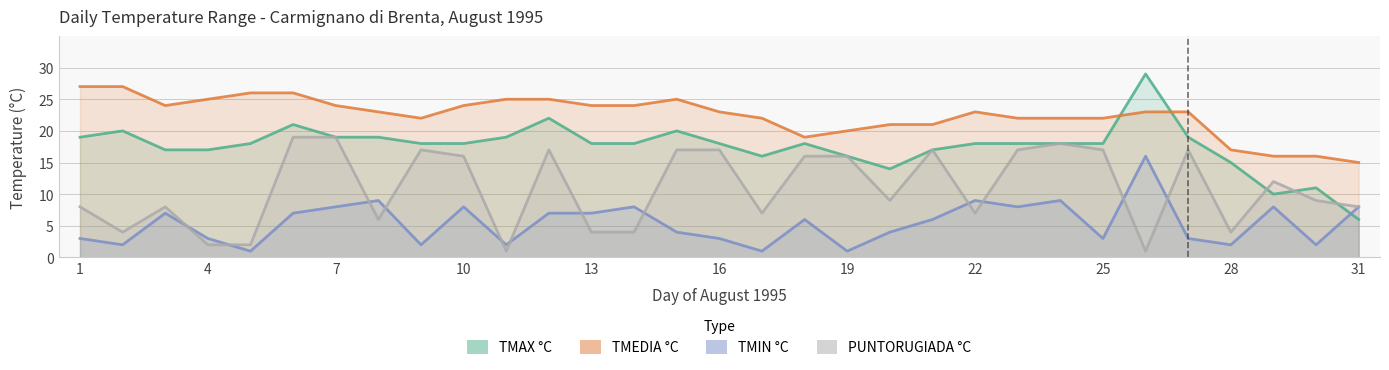

Reading left to right, extract all data points from this chart.

TMAX °C: 19	20	17	17	18	21	19	19	18	18	19	22	18	18	20	18	16	18	16	14	17	18	18	18	18	29	19	15	10	11	6
TMEDIA °C: 27	27	24	25	26	26	24	23	22	24	25	25	24	24	25	23	22	19	20	21	21	23	22	22	22	23	23	17	16	16	15
TMIN °C: 3	2	7	3	1	7	8	9	2	8	2	7	7	8	4	3	1	6	1	4	6	9	8	9	3	16	3	2	8	2	8
PUNTORUGIADA °C: 8	4	8	2	2	19	19	6	17	16	1	17	4	4	17	17	7	16	16	9	17	7	17	18	17	1	17	4	12	9	8